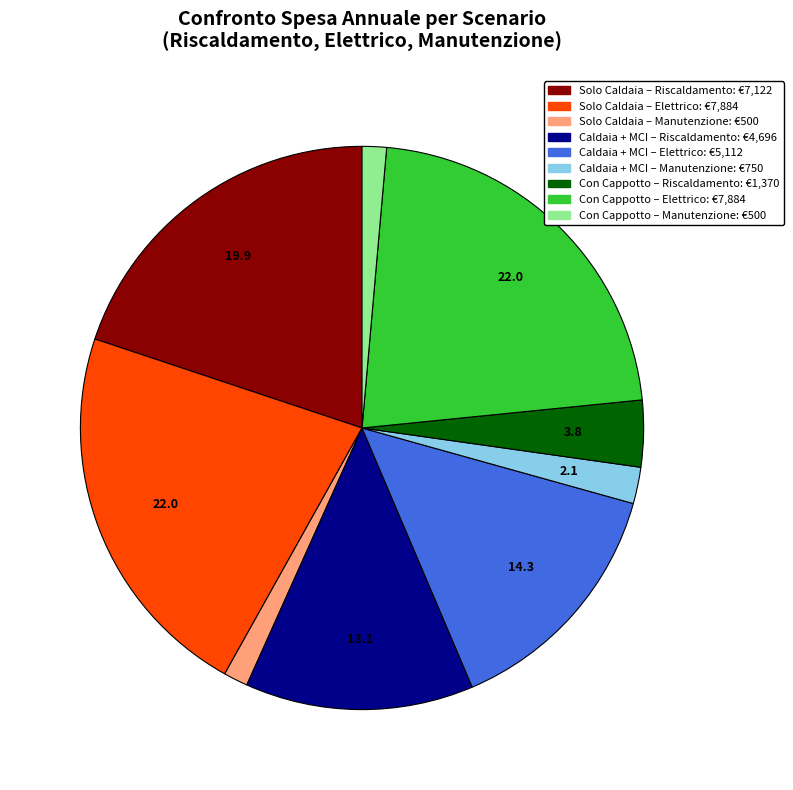

Is there any slice that represents more than half of the pie?

No